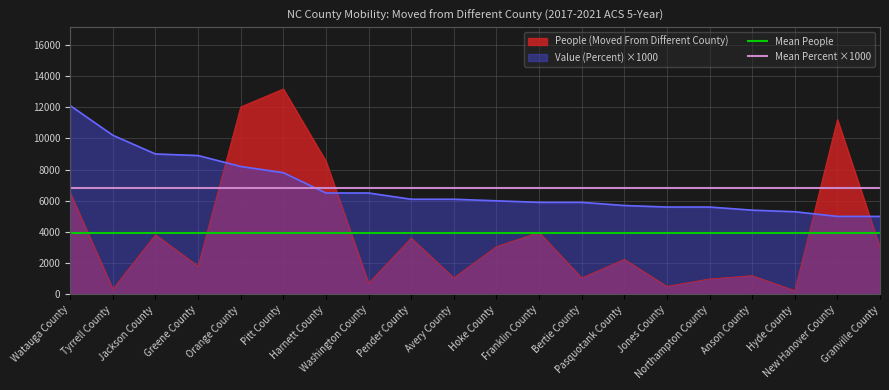

True or false: Mean People has a value of 1930.8 at Watauga County.

False